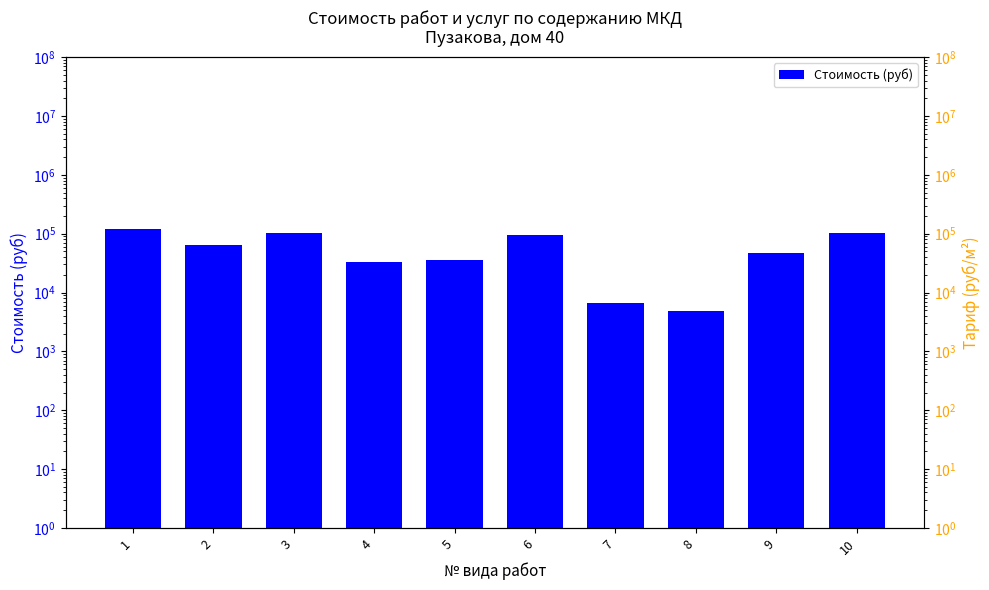

Approximately how many times larger is the value at 4 compared to 7?

4.8